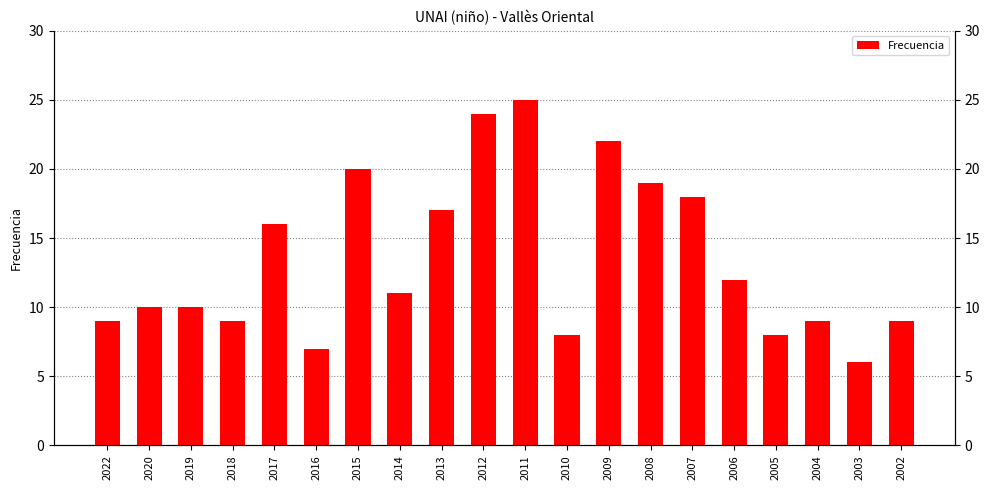

Where is the data nearest to the value 15?

2017